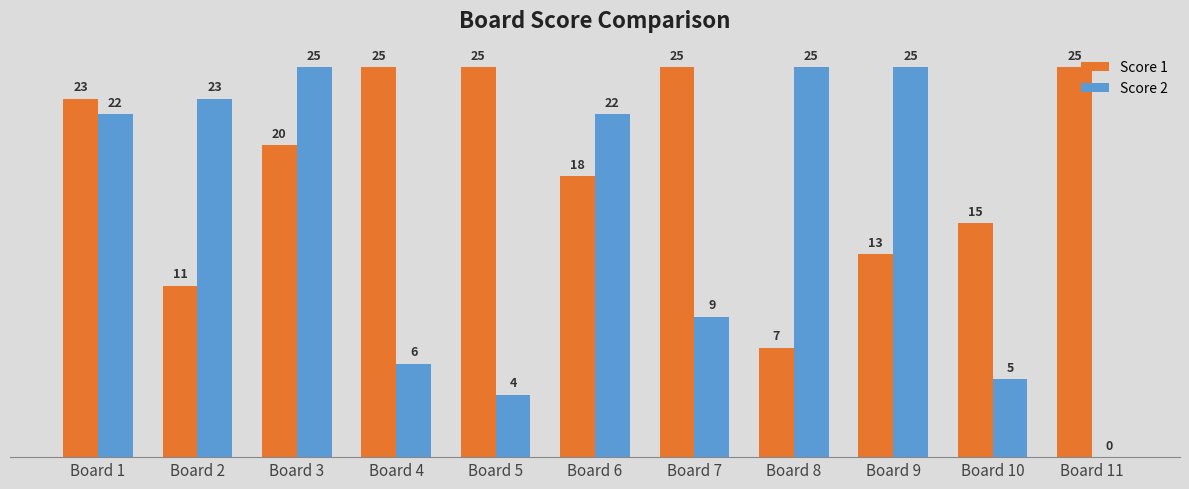

Which series has the largest total across all categories?

Score 1